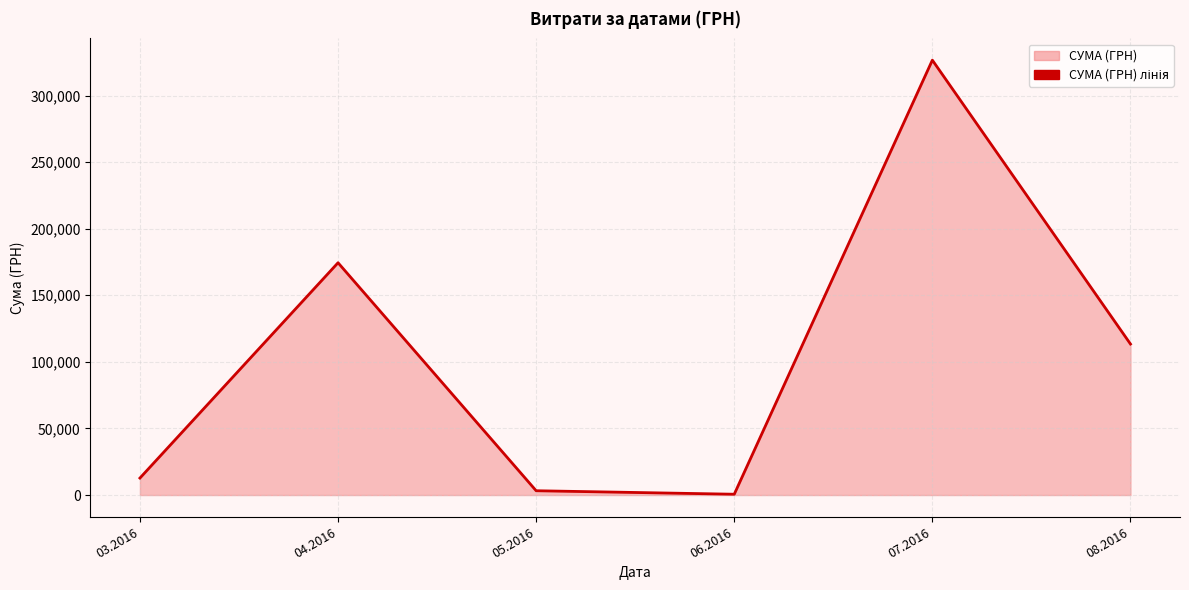

List the labels in order of value, largest first.

07.2016, 04.2016, 08.2016, 03.2016, 05.2016, 06.2016